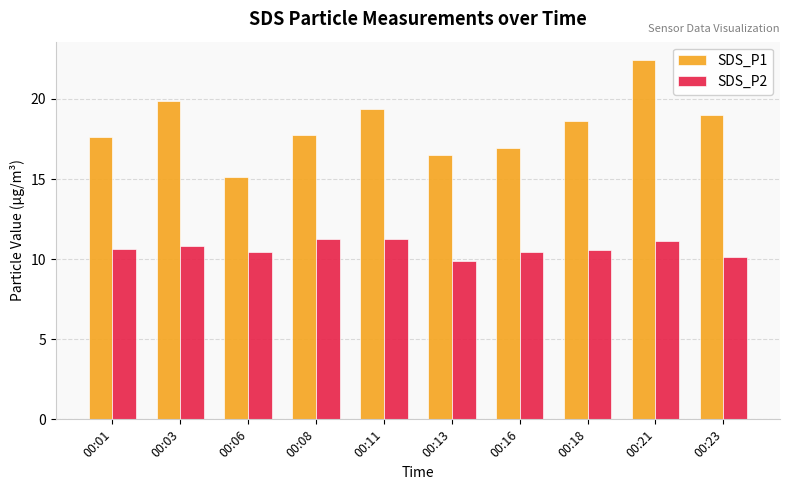

What is the total value across all series at 00:08?

29.0